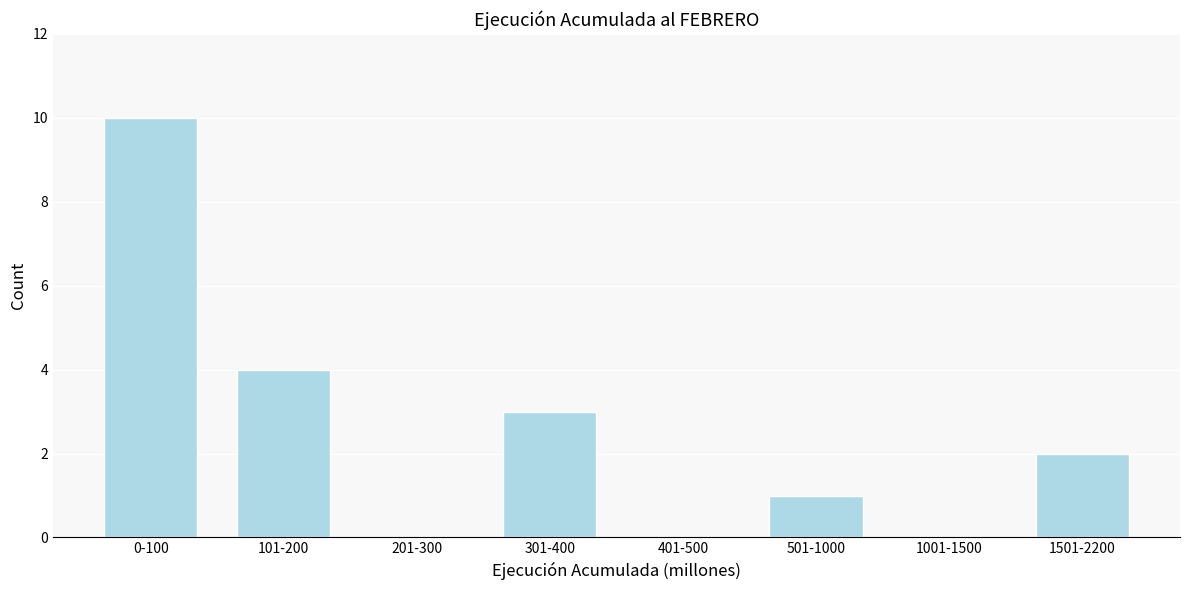

Reading left to right, list all the values displayed in this chart.

0-100=10	101-200=4	201-300=0	301-400=3	401-500=0	501-1000=1	1001-1500=0	1501-2200=2